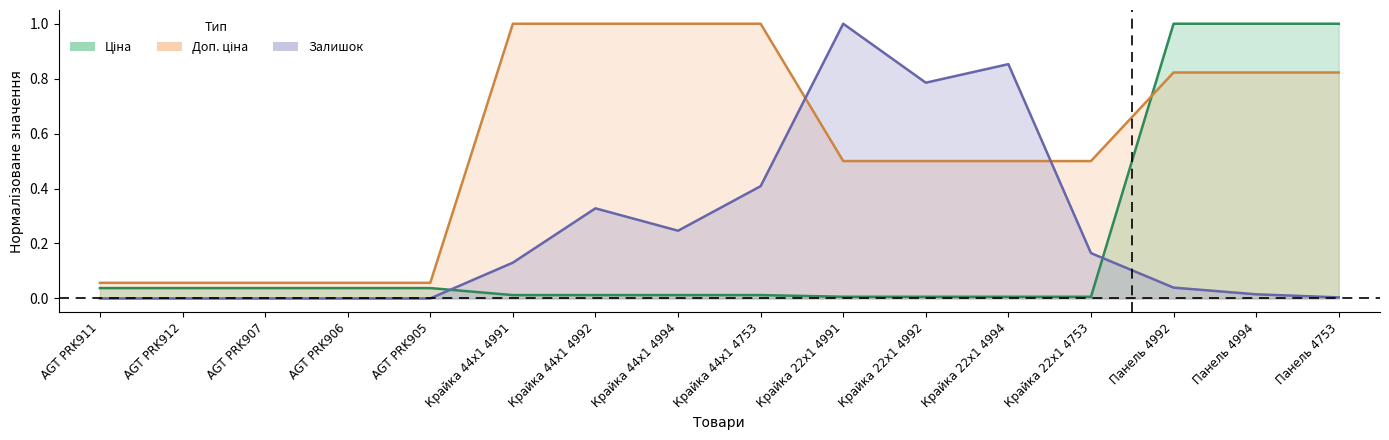

How many times do Ціна and Залишок cross each other?

2